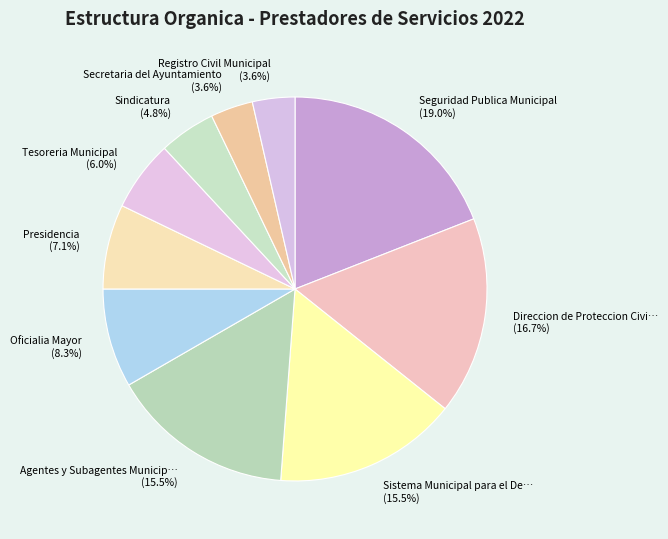

What percentage do Secretaria del Ayuntamiento (3.6%) and Presidencia (7.1%) together represent?

10.7%